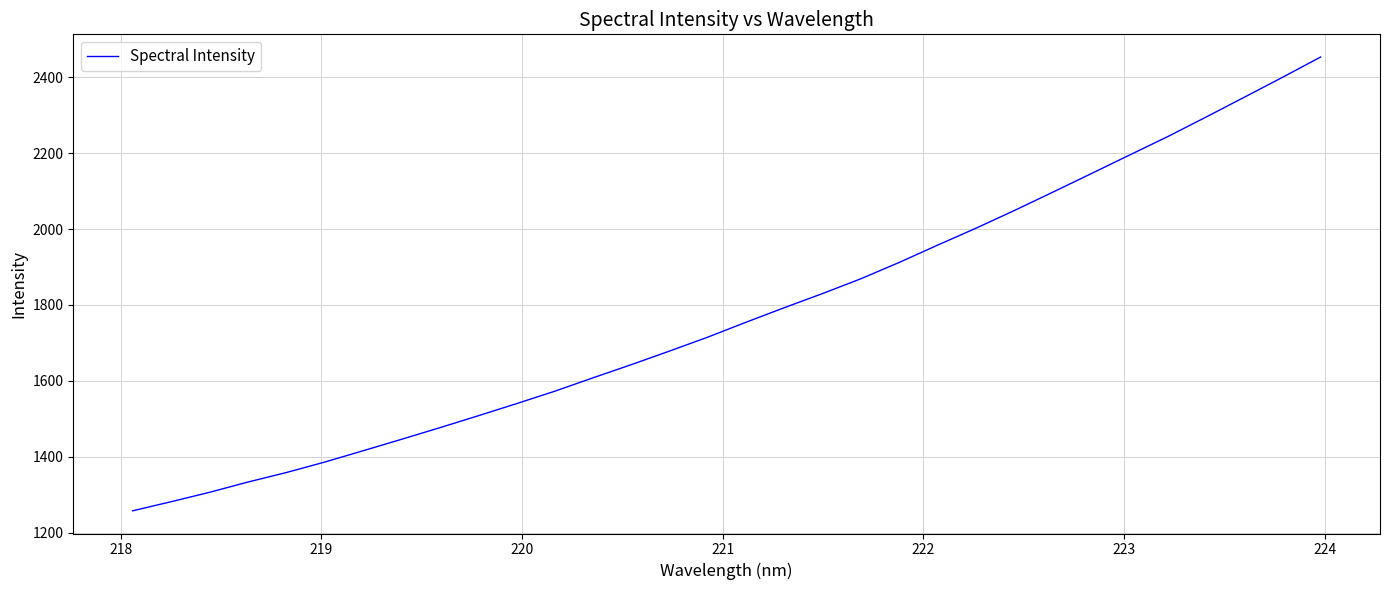

What is the greatest value displayed?

2453.3